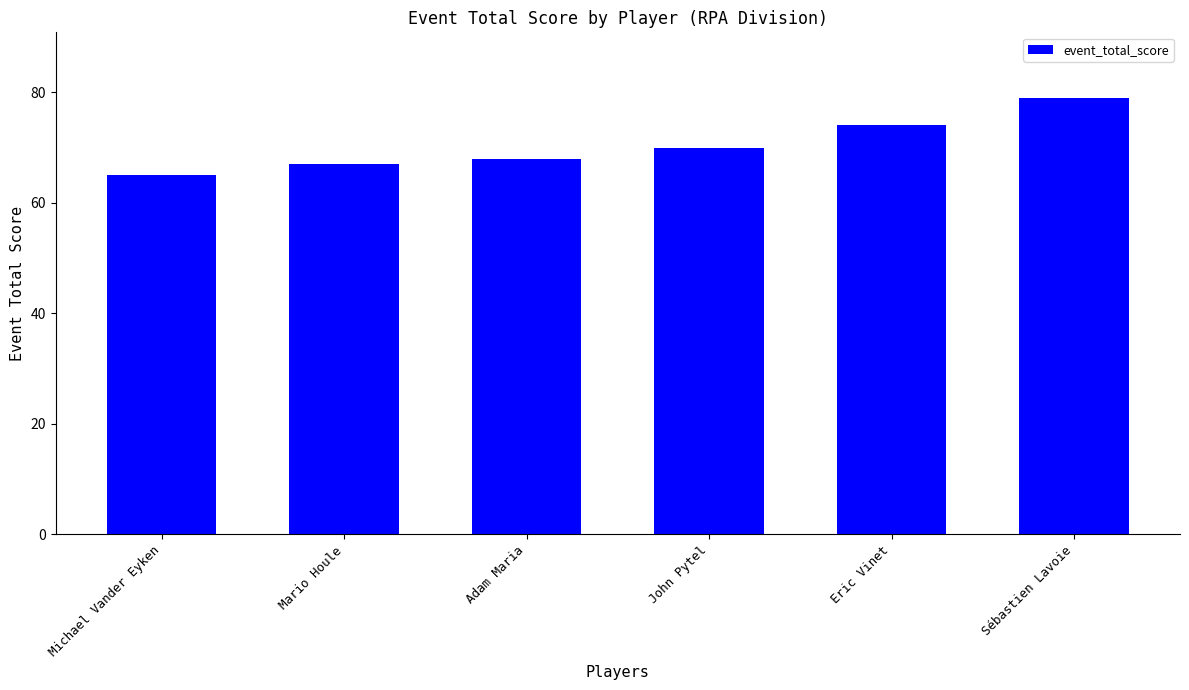

Reading left to right, transcribe all the data shown in this chart.

Michael Vander Eyken=65	Mario Houle=67	Adam Maria=68	John Pytel=70	Eric Vinet=74	Sébastien Lavoie=79